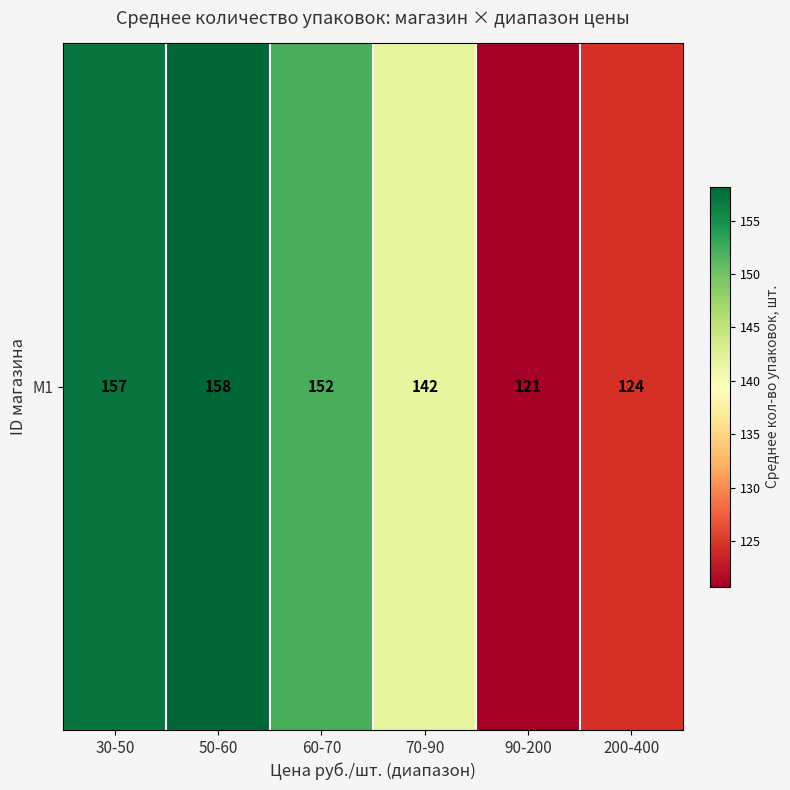

Rank the categories by value from highest to lowest.

50-60, 30-50, 60-70, 70-90, 200-400, 90-200